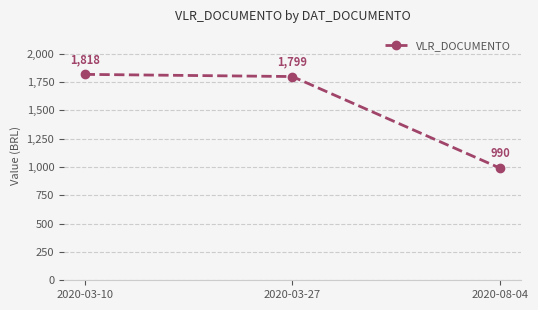

How many values exceed 1798?

2